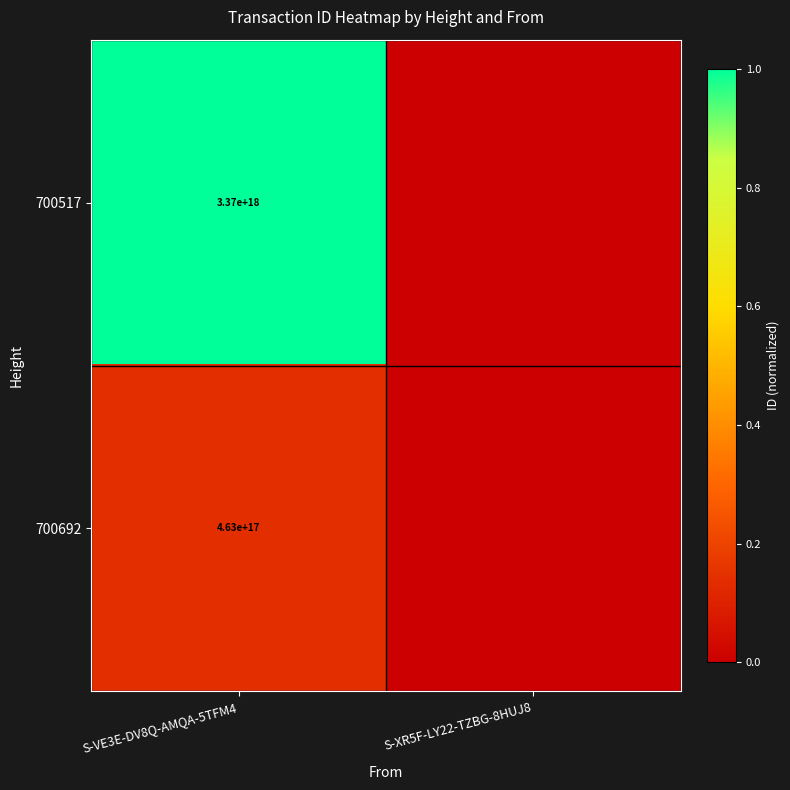

True or false: 700692 has a value of 140523500701409840 at S-VE3E-DV8Q-AMQA-5TFM4.

False